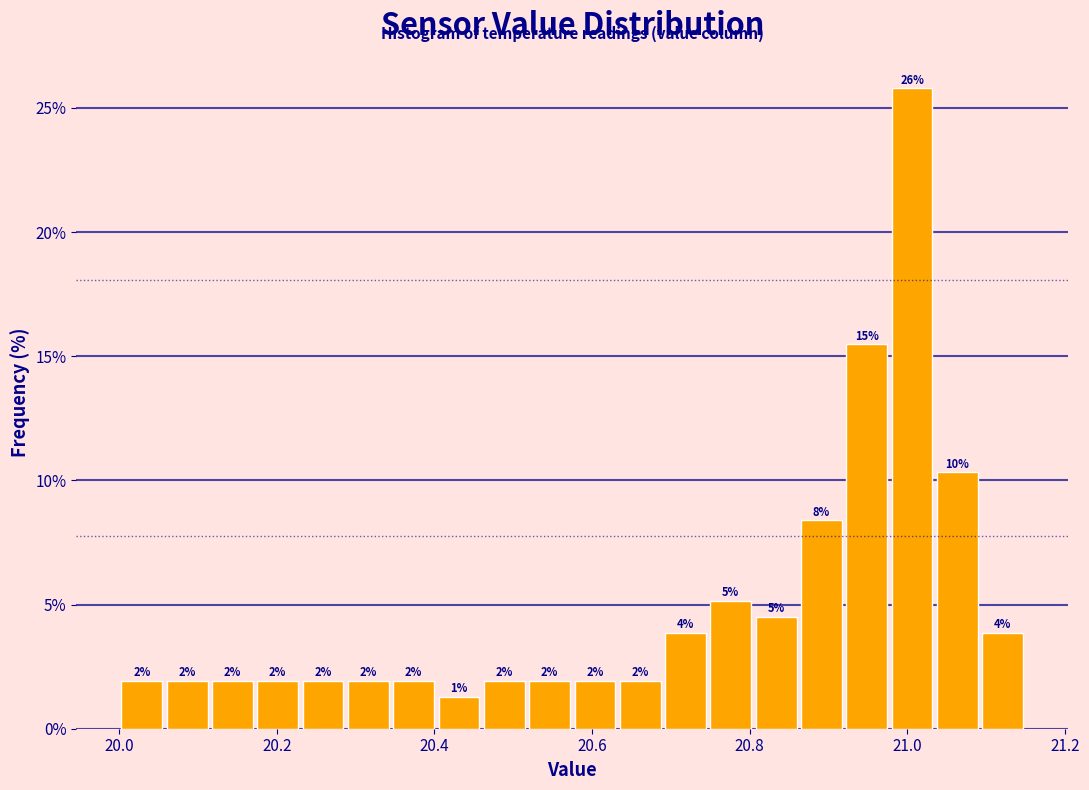

Around what value on the x-axis is the tallest bar? Give the approximate position of its centre, as read against the axis.

21.00